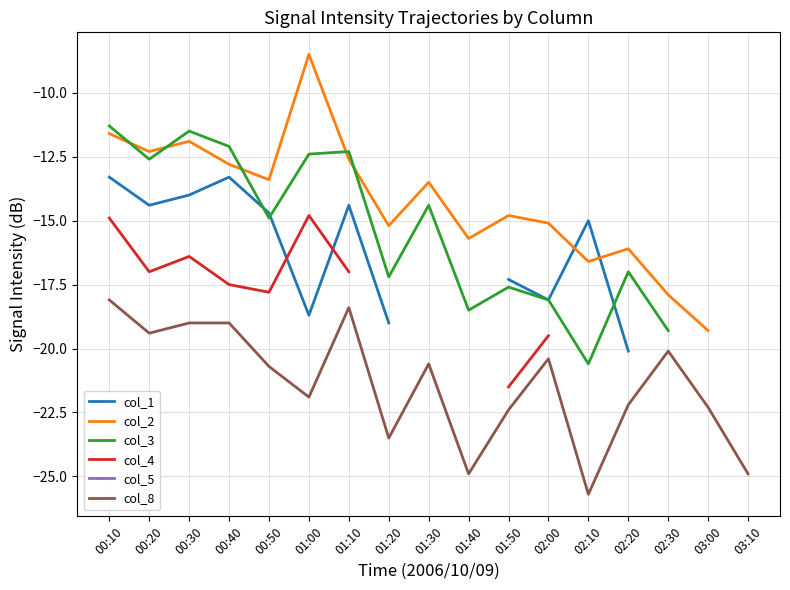

What is the maximum value shown in the chart?

-8.5